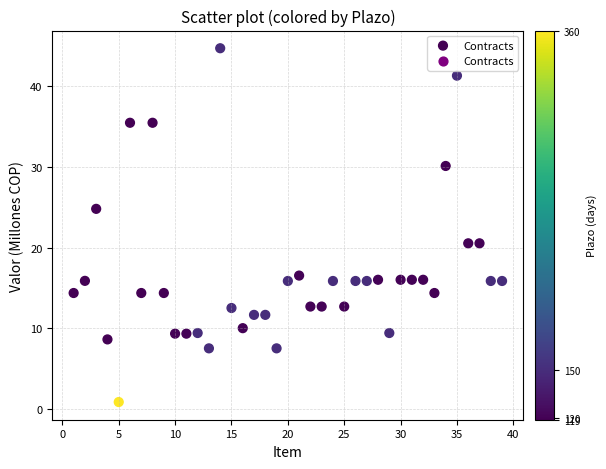

What is the range of Y values (max minus min)?

43.9